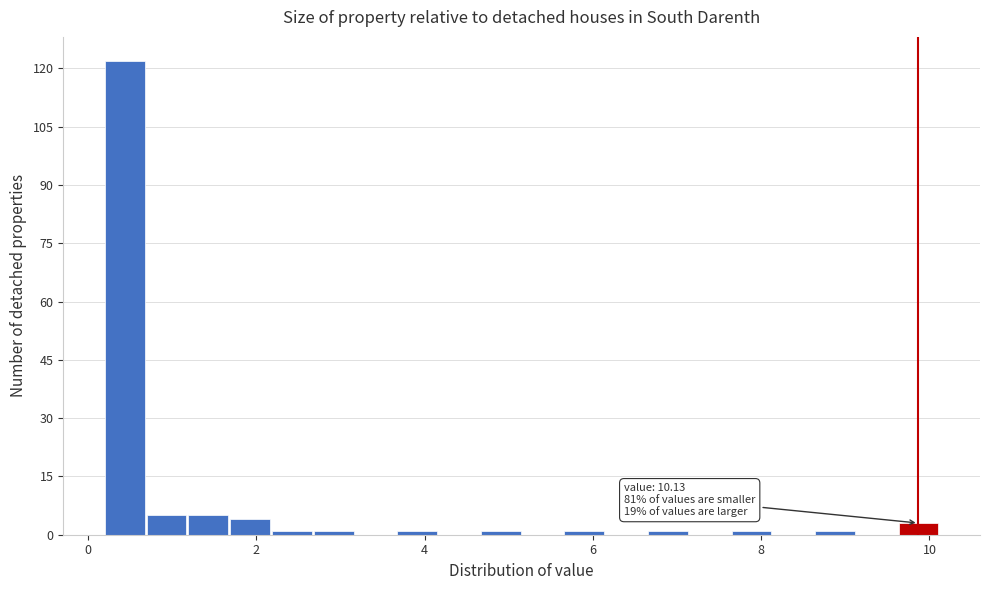

Around what value on the x-axis is the tallest bar? Give the approximate position of its centre, as read against the axis.

0.4